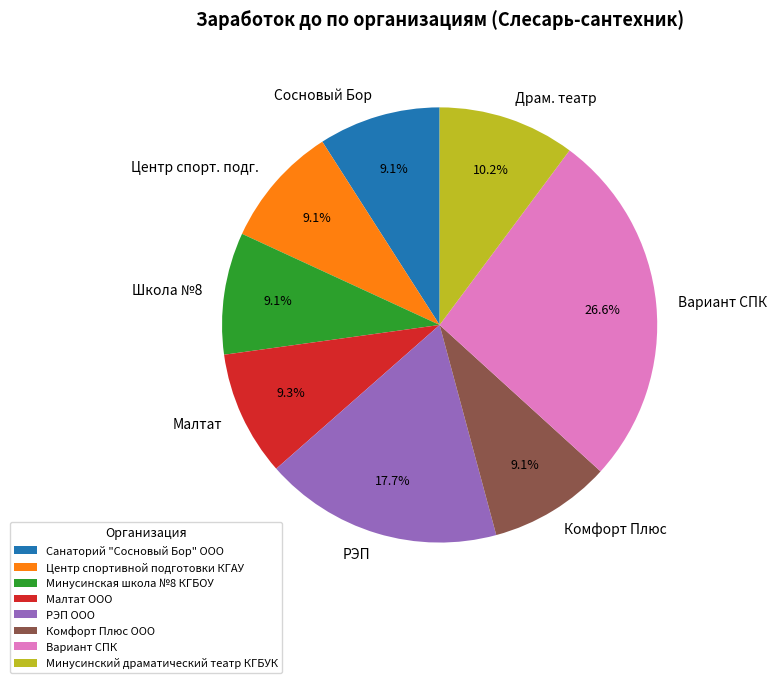

Does Минусинская школа №8 КГБОУ account for over 50% of the chart?

No